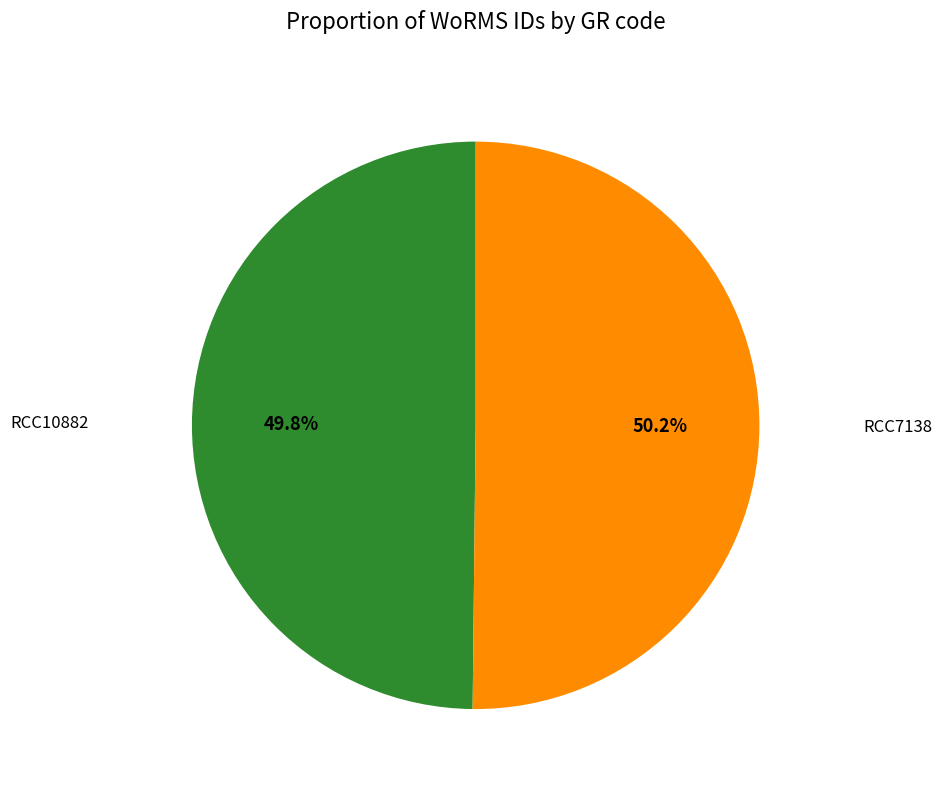

Is there a majority slice in this chart?

Yes